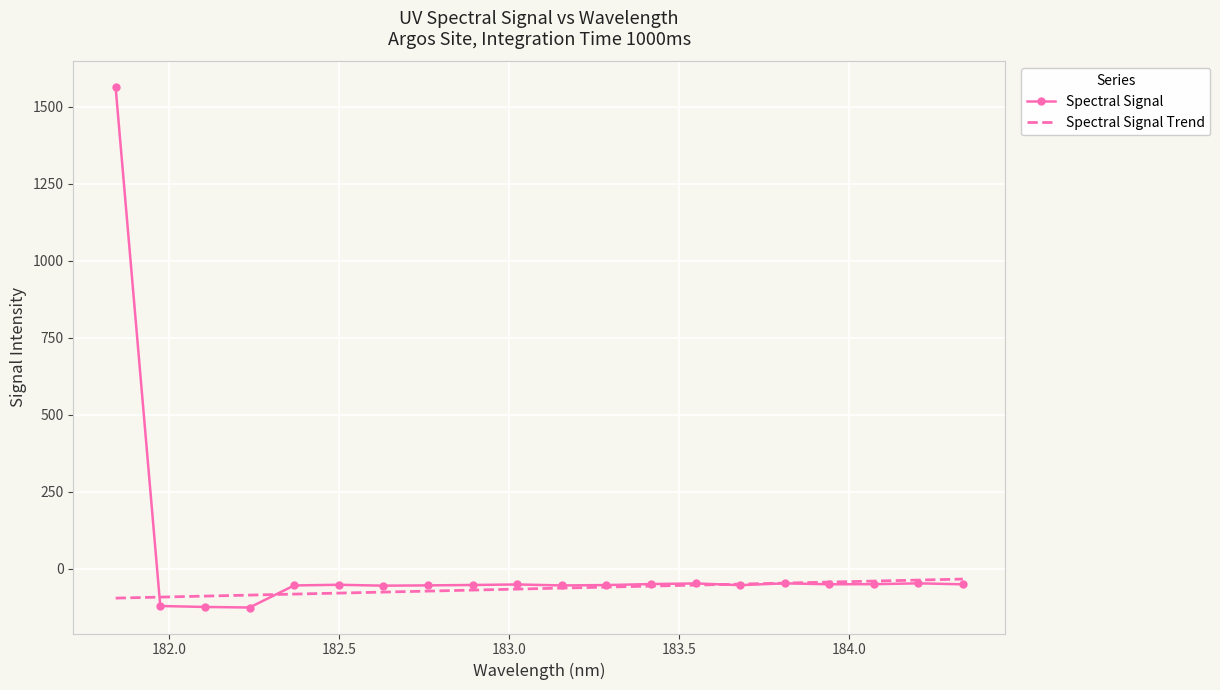

Which series has the largest total across all categories?

Spectral Signal